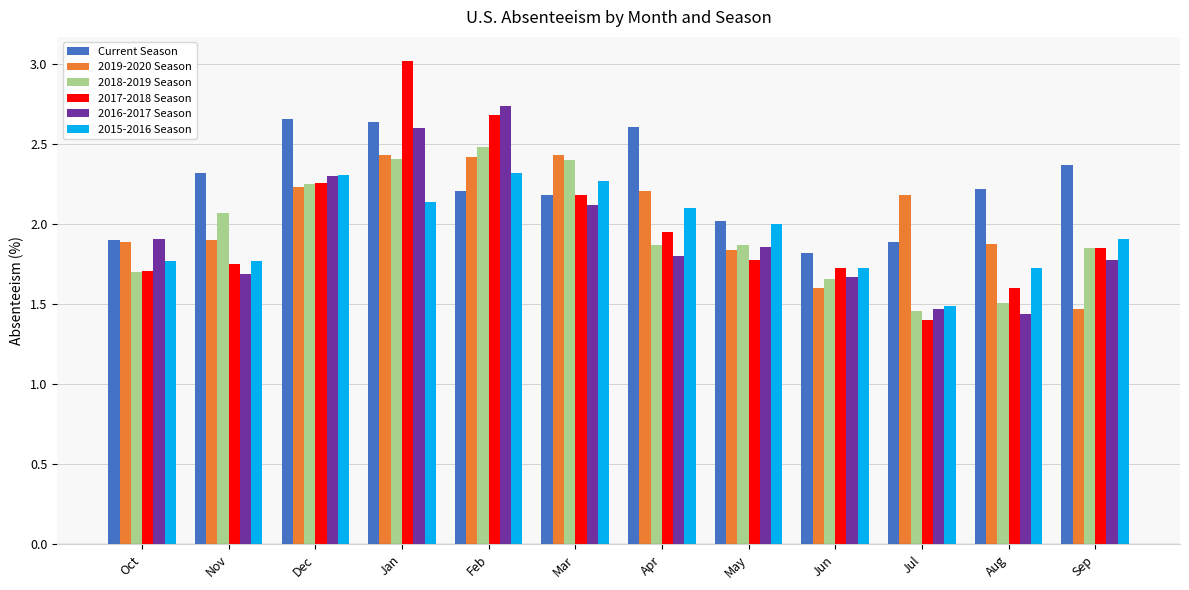

Where is 2015-2016 Season nearest to the value 1?

Jul